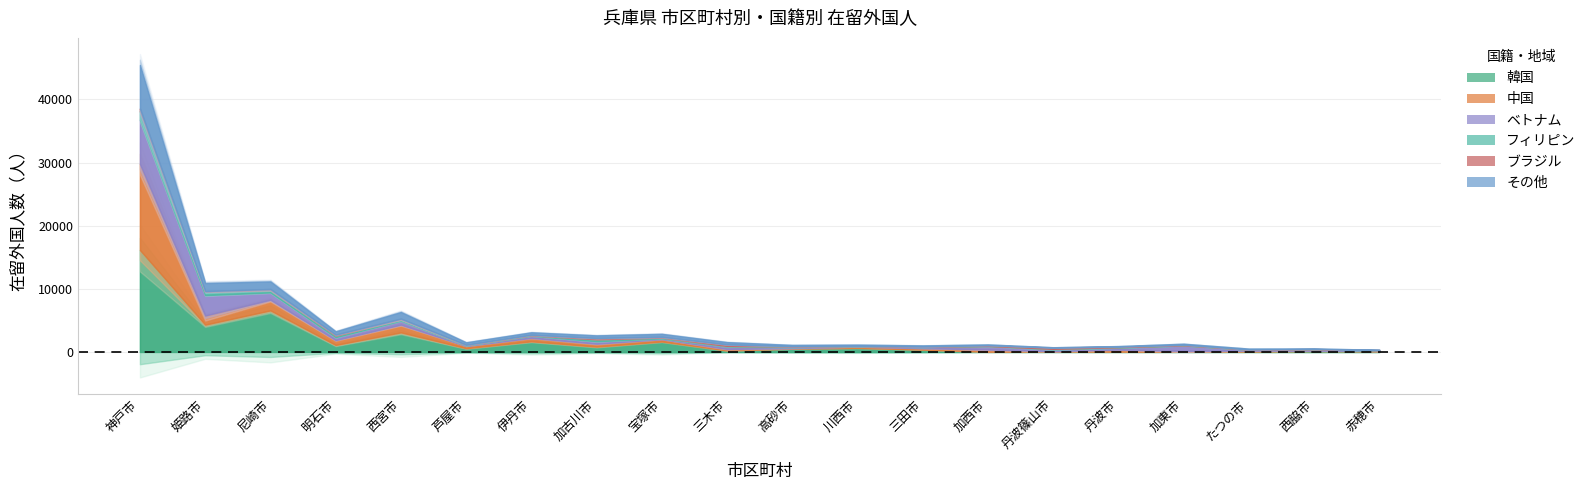

Rank the series by their maximum value, from highest to lowest.

韓国, 中国, ベトナム, その他, フィリピン, ブラジル